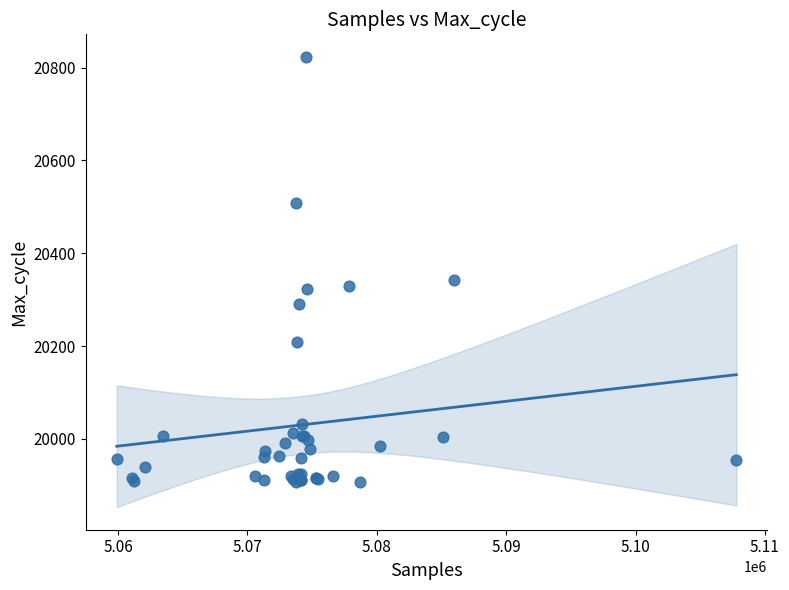

What Y value in the scatter plot is closest to 20365?

20342